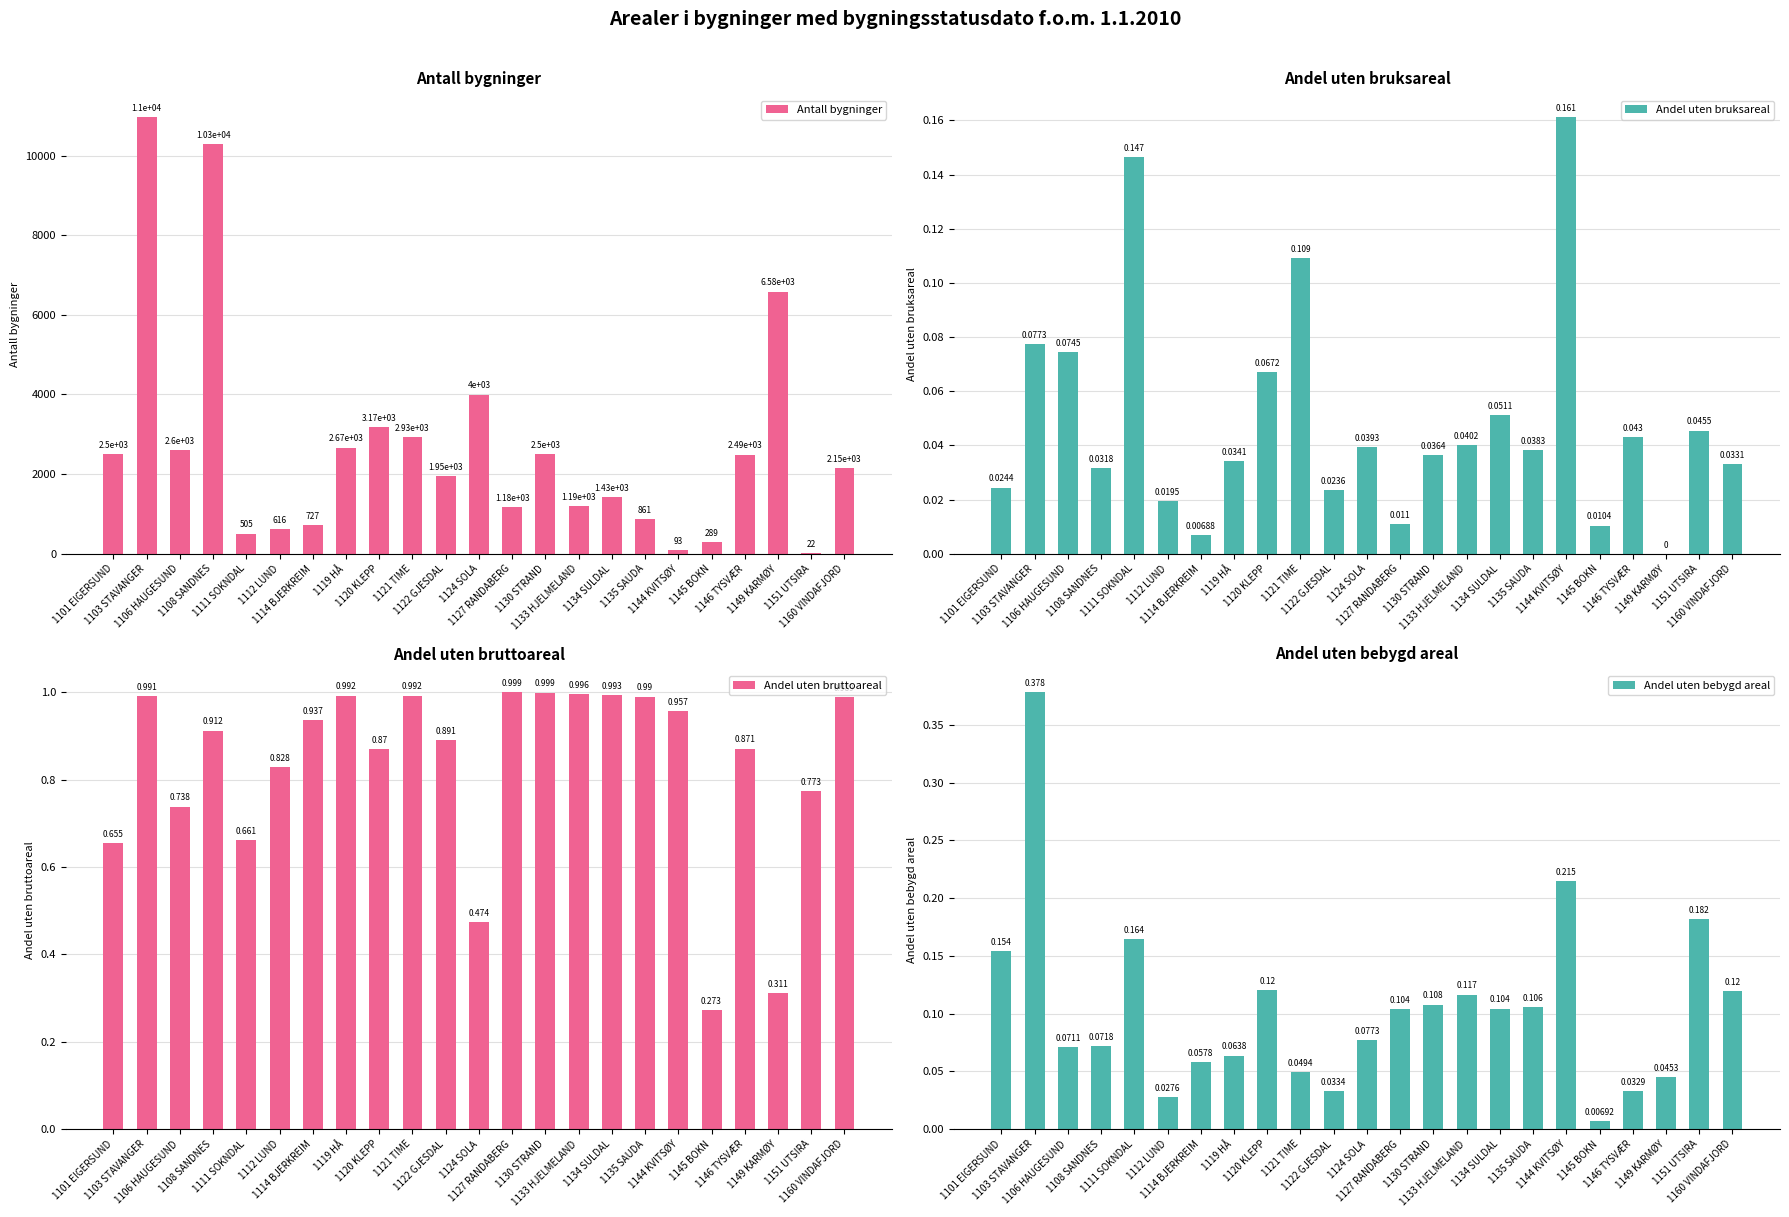

Reading left to right, transcribe all the data shown in this chart.

Antall bygninger: 1101 EIGERSUND=2496.0	1103 STAVANGER=10970.0	1106 HAUGESUND=2603.0	1108 SANDNES=10298.0	1111 SOKNDAL=505.0	1112 LUND=616.0	1114 BJERKREIM=727.0	1119 HÅ=2666.0	1120 KLEPP=3171.0	1121 TIME=2933.0	1122 GJESDAL=1949.0	1124 SOLA=3998.0	1127 RANDABERG=1181.0	1130 STRAND=2502.0	1133 HJELMELAND=1193.0	1134 SULDAL=1428.0	1135 SAUDA=861.0	1144 KVITSØY=93.0	1145 BOKN=289.0	1146 TYSVÆR=2490.0	1149 KARMØY=6584.0	1151 UTSIRA=22.0	1160 VINDAFJORD=2146.0
Andel uten bruksareal: 1101 EIGERSUND=0.0	1103 STAVANGER=0.1	1106 HAUGESUND=0.1	1108 SANDNES=0.0	1111 SOKNDAL=0.1	1112 LUND=0.0	1114 BJERKREIM=0.0	1119 HÅ=0.0	1120 KLEPP=0.1	1121 TIME=0.1	1122 GJESDAL=0.0	1124 SOLA=0.0	1127 RANDABERG=0.0	1130 STRAND=0.0	1133 HJELMELAND=0.0	1134 SULDAL=0.1	1135 SAUDA=0.0	1144 KVITSØY=0.2	1145 BOKN=0.0	1146 TYSVÆR=0.0	1149 KARMØY=0.0	1151 UTSIRA=0.0	1160 VINDAFJORD=0.0
Andel uten bruttoareal: 1101 EIGERSUND=0.7	1103 STAVANGER=1.0	1106 HAUGESUND=0.7	1108 SANDNES=0.9	1111 SOKNDAL=0.7	1112 LUND=0.8	1114 BJERKREIM=0.9	1119 HÅ=1.0	1120 KLEPP=0.9	1121 TIME=1.0	1122 GJESDAL=0.9	1124 SOLA=0.5	1127 RANDABERG=1.0	1130 STRAND=1.0	1133 HJELMELAND=1.0	1134 SULDAL=1.0	1135 SAUDA=1.0	1144 KVITSØY=1.0	1145 BOKN=0.3	1146 TYSVÆR=0.9	1149 KARMØY=0.3	1151 UTSIRA=0.8	1160 VINDAFJORD=1.0
Andel uten bebygd areal: 1101 EIGERSUND=0.2	1103 STAVANGER=0.4	1106 HAUGESUND=0.1	1108 SANDNES=0.1	1111 SOKNDAL=0.2	1112 LUND=0.0	1114 BJERKREIM=0.1	1119 HÅ=0.1	1120 KLEPP=0.1	1121 TIME=0.0	1122 GJESDAL=0.0	1124 SOLA=0.1	1127 RANDABERG=0.1	1130 STRAND=0.1	1133 HJELMELAND=0.1	1134 SULDAL=0.1	1135 SAUDA=0.1	1144 KVITSØY=0.2	1145 BOKN=0.0	1146 TYSVÆR=0.0	1149 KARMØY=0.0	1151 UTSIRA=0.2	1160 VINDAFJORD=0.1